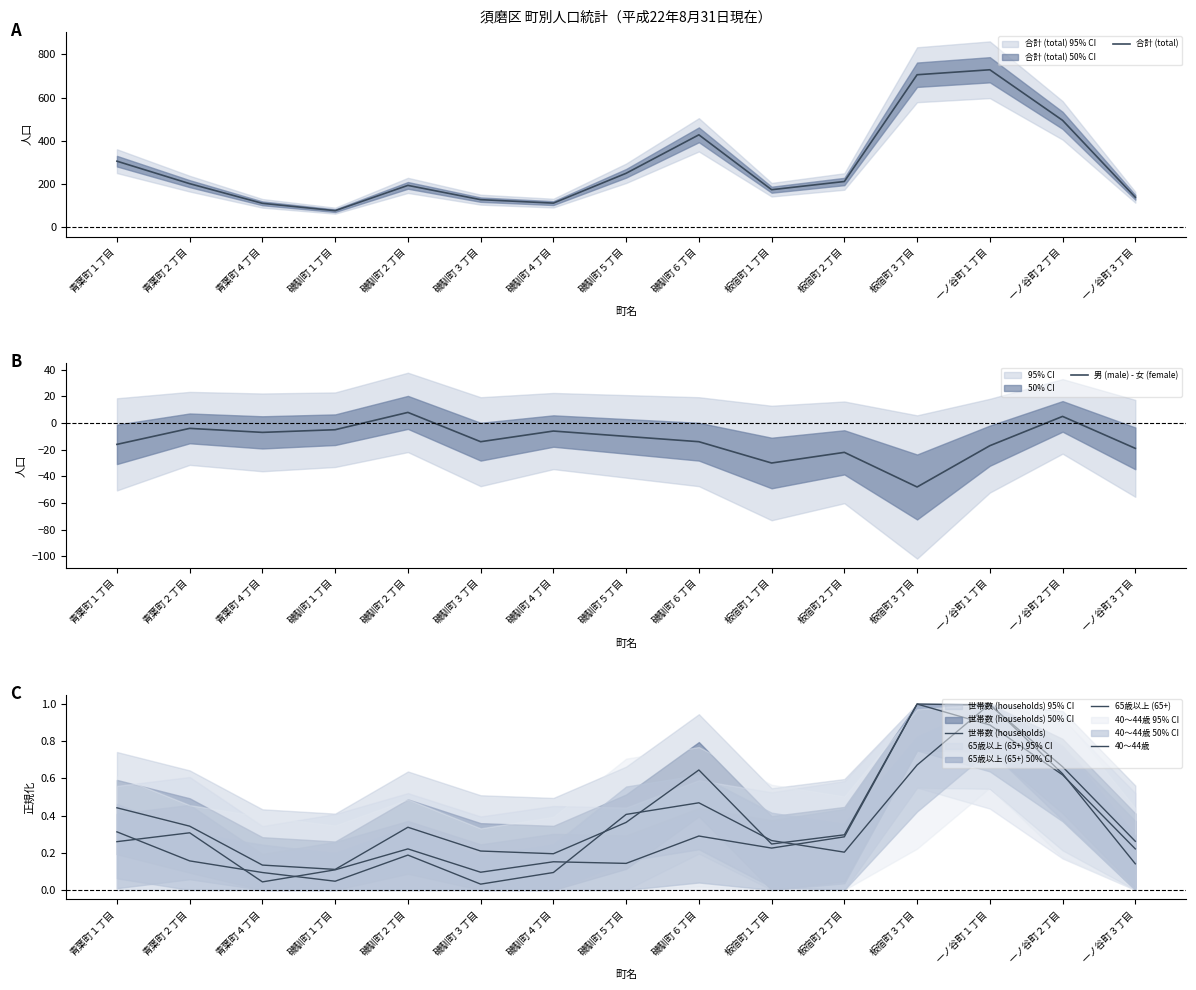

Where is the first local maximum for 世帯数 (households)?

磯馴町２丁目